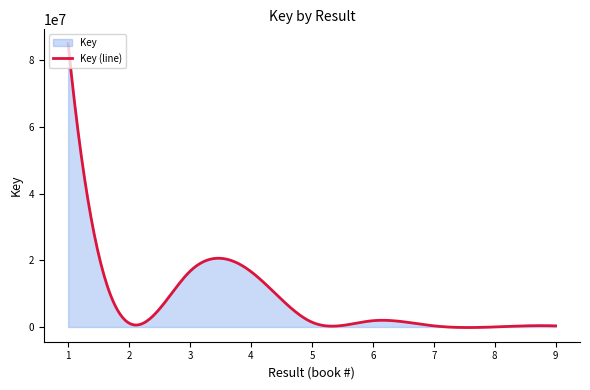

What is the maximum value shown in the chart?

85045711.0